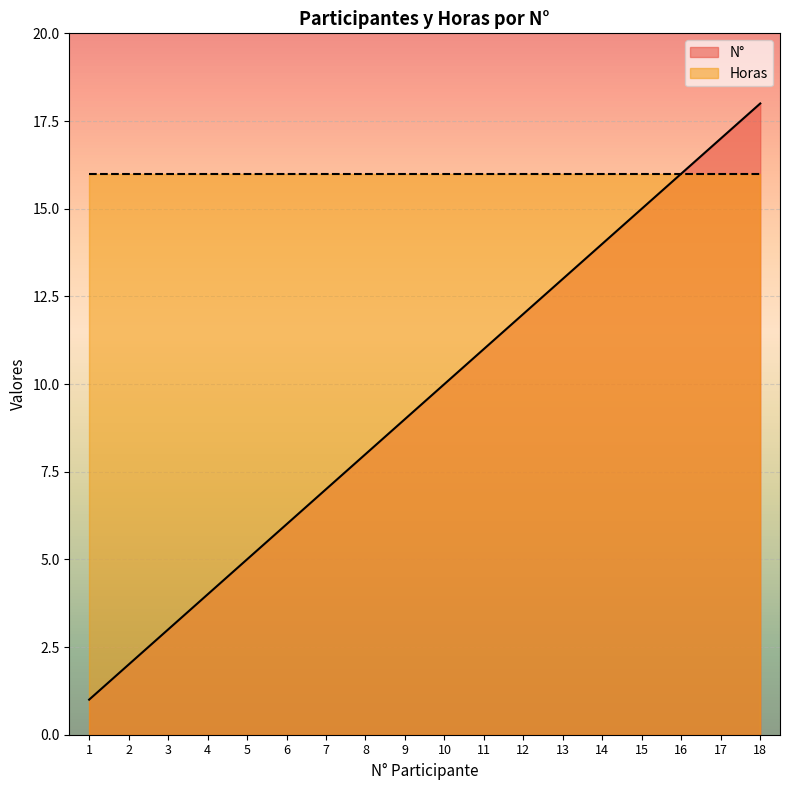

Approximately how many times larger is the value at 10 compared to 17?

0.6